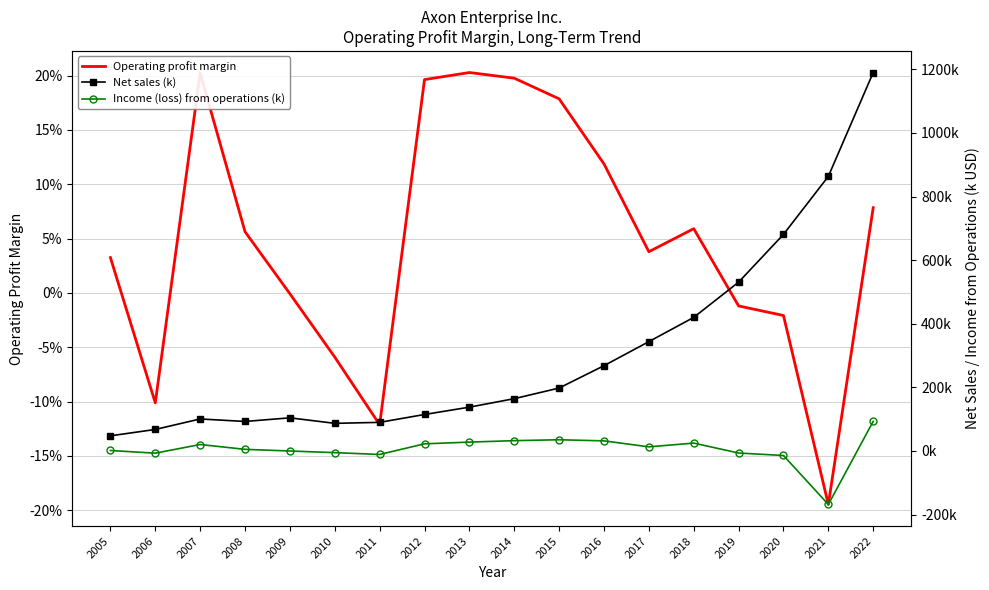

What is the minimum value for Operating profit margin?

-0.2